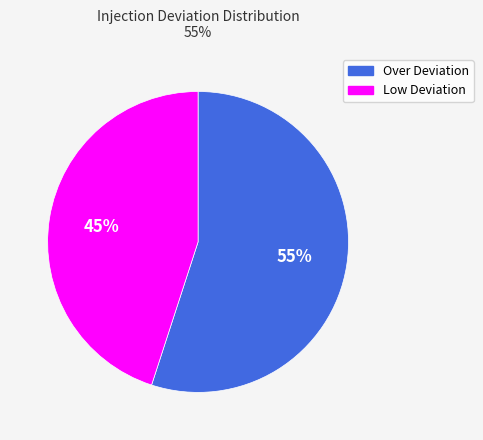

Is there any slice that represents more than half of the pie?

Yes